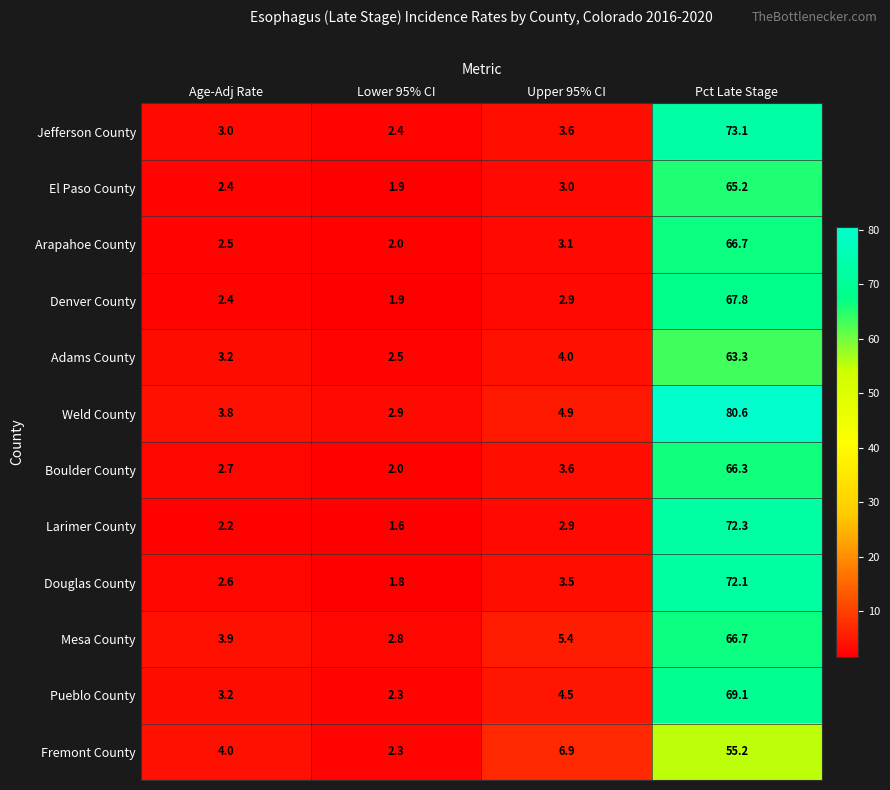

At which category is the sum across all series the highest?

Pct Late Stage